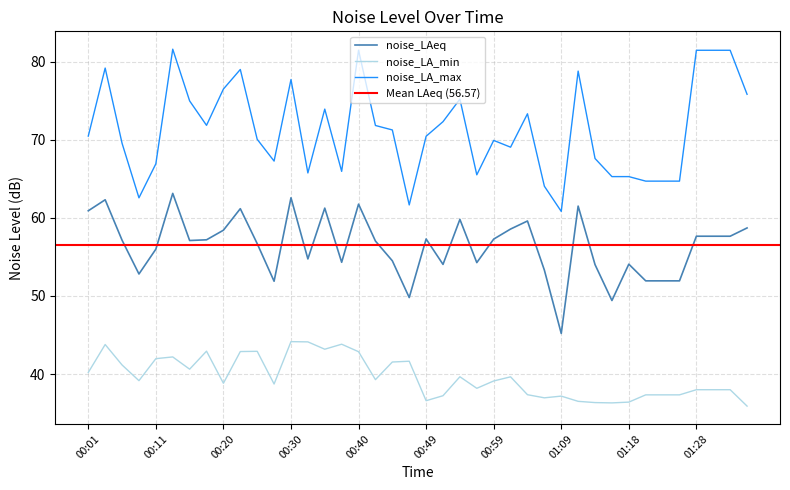

Rank the series by their average value, from highest to lowest.

noise_LA_max, noise_LAeq, noise_LA_min